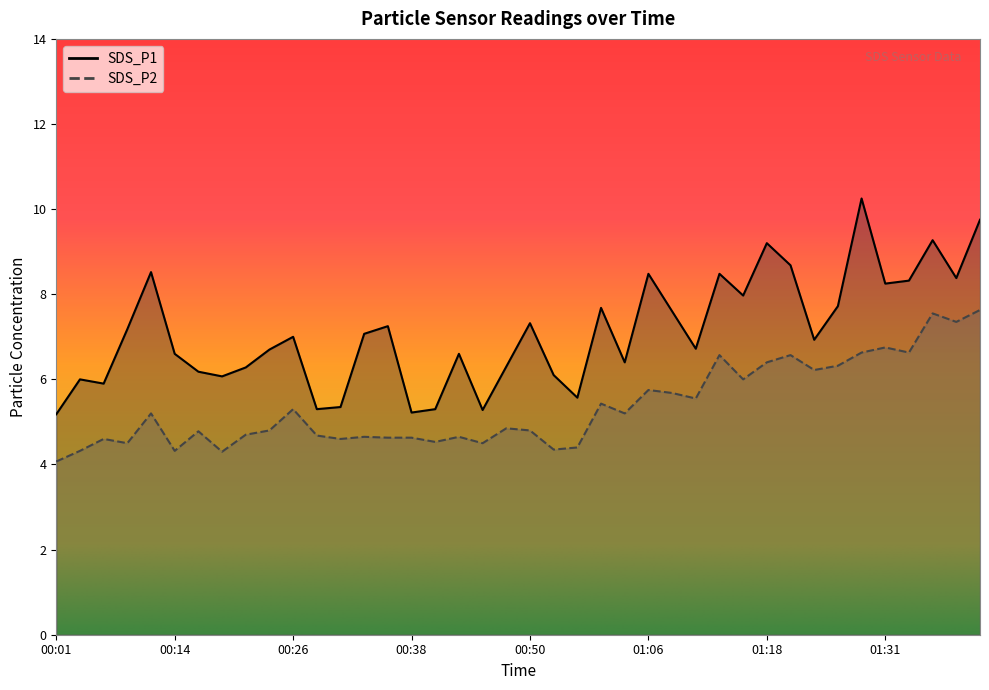

Reading left to right, extract all data points from this chart.

SDS_P1: 00:01=5.2	00:04=6.0	00:06=5.9	00:09=7.2	00:11=8.5	00:14=6.6	00:16=6.2	00:19=6.1	00:21=6.3	00:23=6.7	00:26=7.0	00:28=5.3	00:31=5.3	00:33=7.1	00:36=7.2	00:38=5.2	00:41=5.3	00:43=6.6	00:46=5.3	00:48=6.3	00:50=7.3	00:53=6.1	00:55=5.6	01:01=7.7	01:04=6.4	01:06=8.5	01:08=7.6	01:11=6.7	01:13=8.5	01:16=8.0	01:18=9.2	01:21=8.7	01:23=6.9	01:26=7.7	01:28=10.2	01:31=8.2	01:33=8.3	01:35=9.3	01:38=8.4	01:40=9.8
SDS_P2: 00:01=4.1	00:04=4.3	00:06=4.6	00:09=4.5	00:11=5.2	00:14=4.3	00:16=4.8	00:19=4.3	00:21=4.7	00:23=4.8	00:26=5.3	00:28=4.7	00:31=4.6	00:33=4.7	00:36=4.6	00:38=4.6	00:41=4.5	00:43=4.7	00:46=4.5	00:48=4.8	00:50=4.8	00:53=4.3	00:55=4.4	01:01=5.4	01:04=5.2	01:06=5.8	01:08=5.7	01:11=5.5	01:13=6.6	01:16=6.0	01:18=6.4	01:21=6.6	01:23=6.2	01:26=6.3	01:28=6.6	01:31=6.8	01:33=6.6	01:35=7.5	01:38=7.3	01:40=7.6